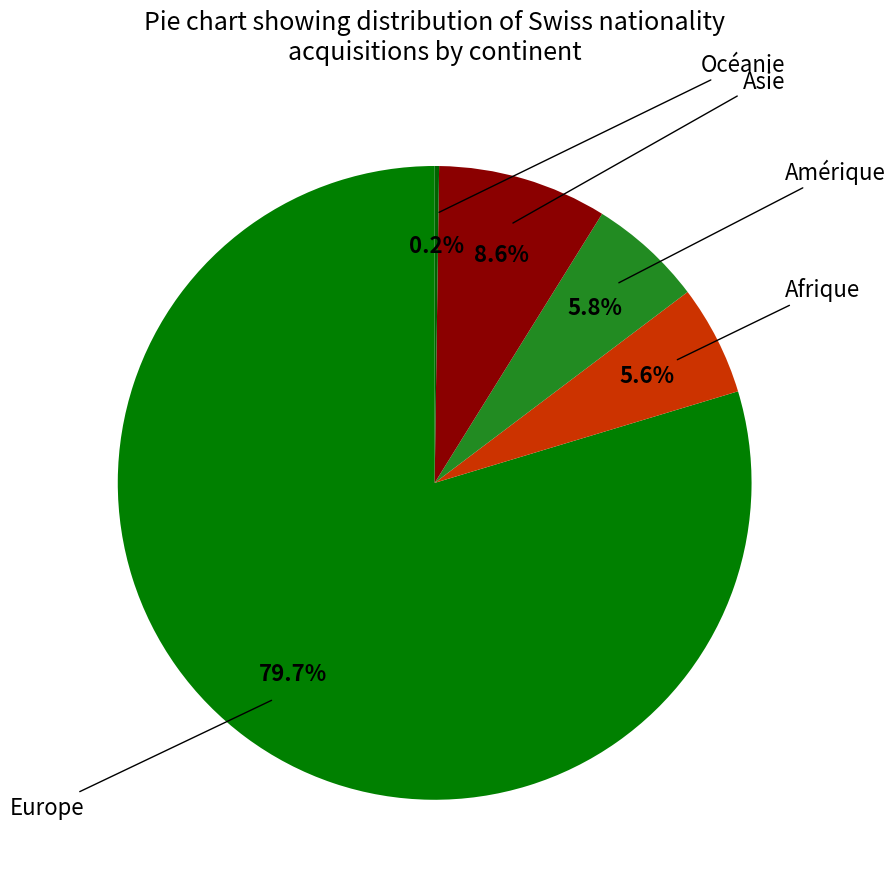

Which category has the biggest portion of the pie?

Europe